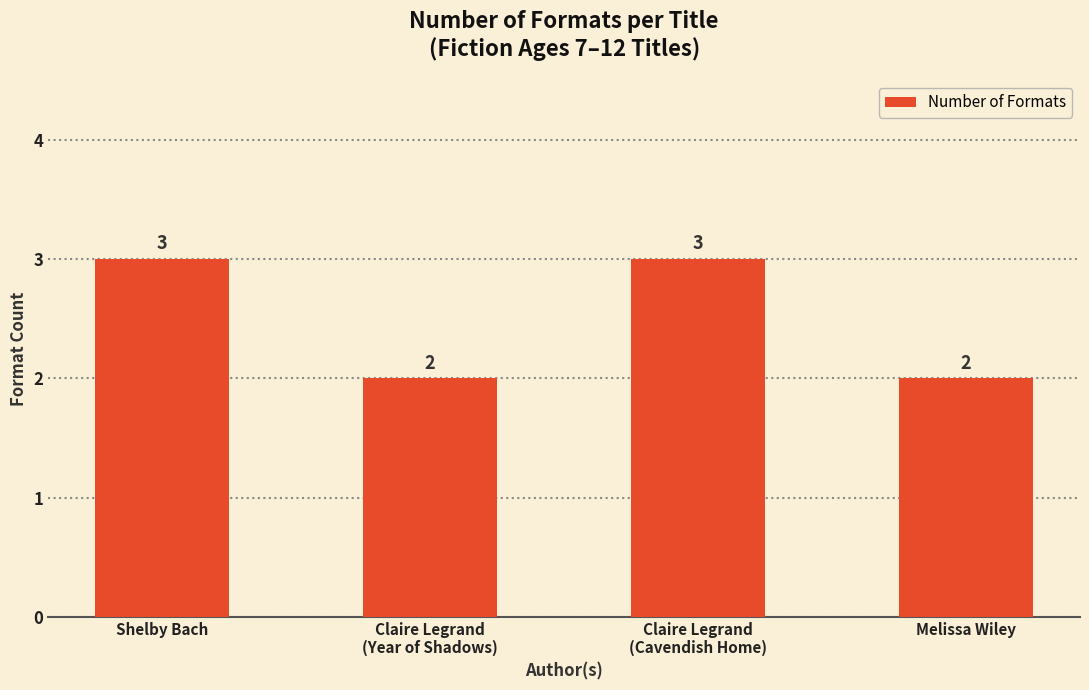

Between Claire Legrand
(Cavendish Home) and Claire Legrand
(Year of Shadows), which is larger?

Claire Legrand
(Cavendish Home)